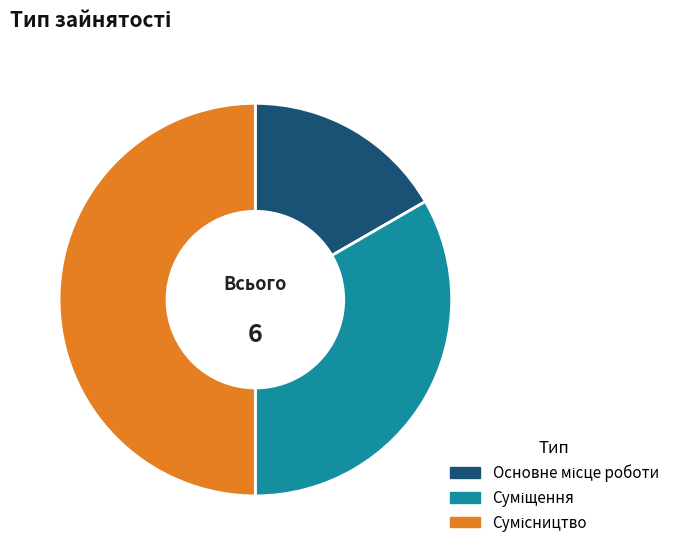

Is it true that Суміщення is 33% of the pie?

True